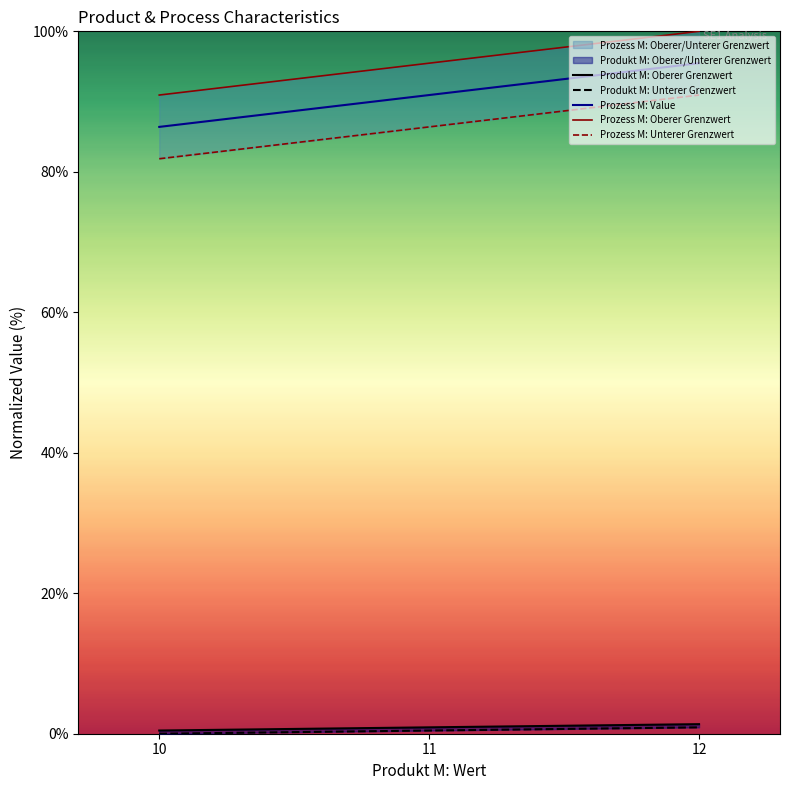

At which label does Prozess M: Oberer Grenzwert reach its minimum?

10